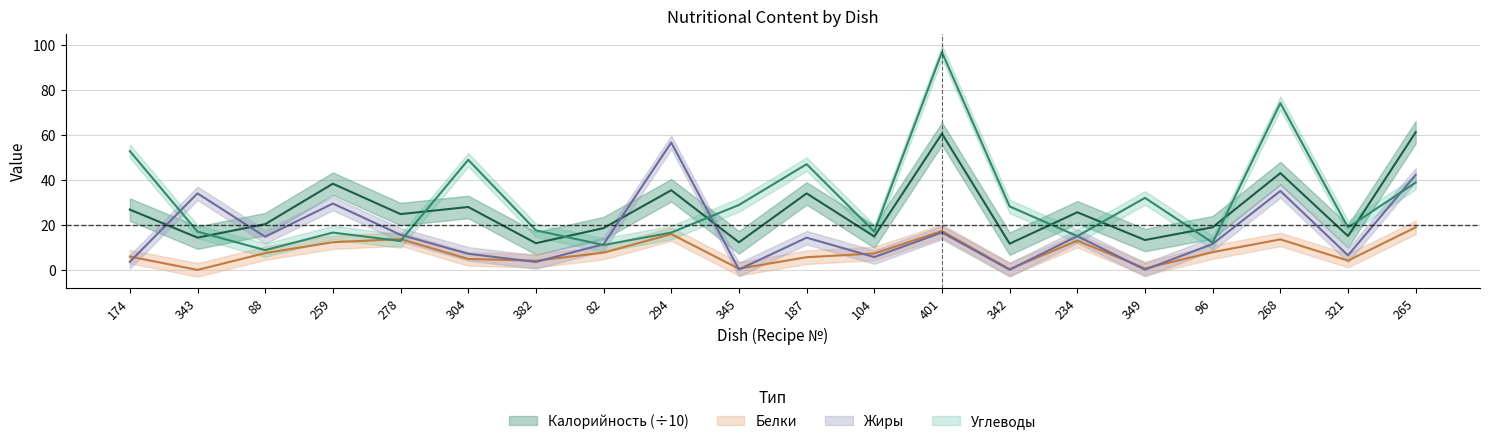

At which category is the sum across all series the highest?

401